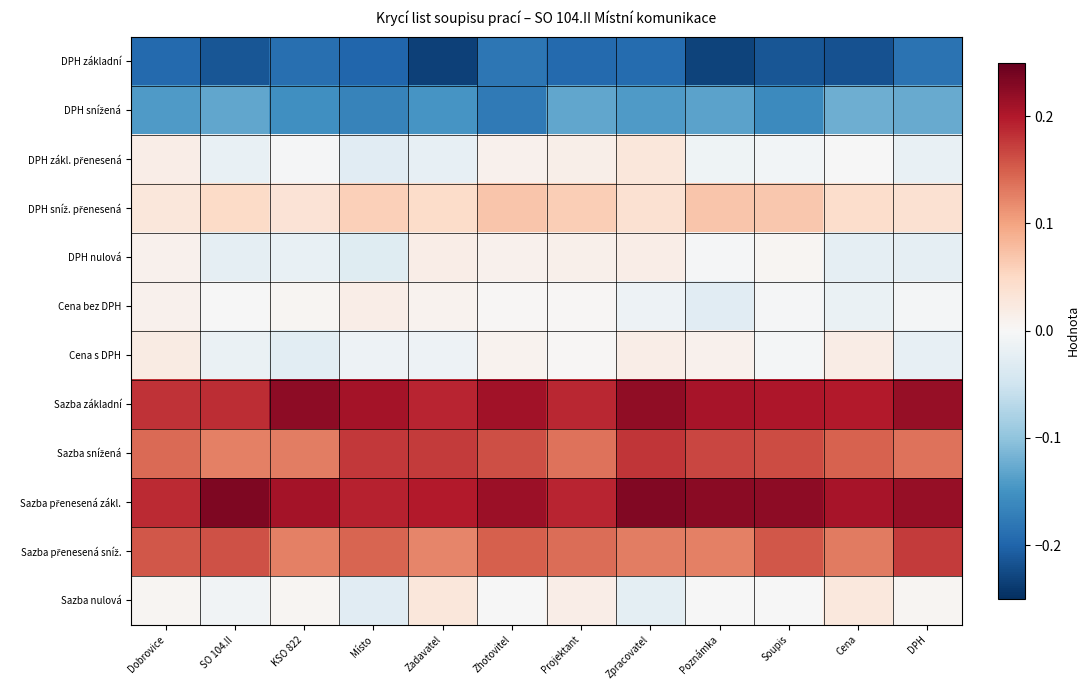

At how many categories does at least one series exceed 0?

12